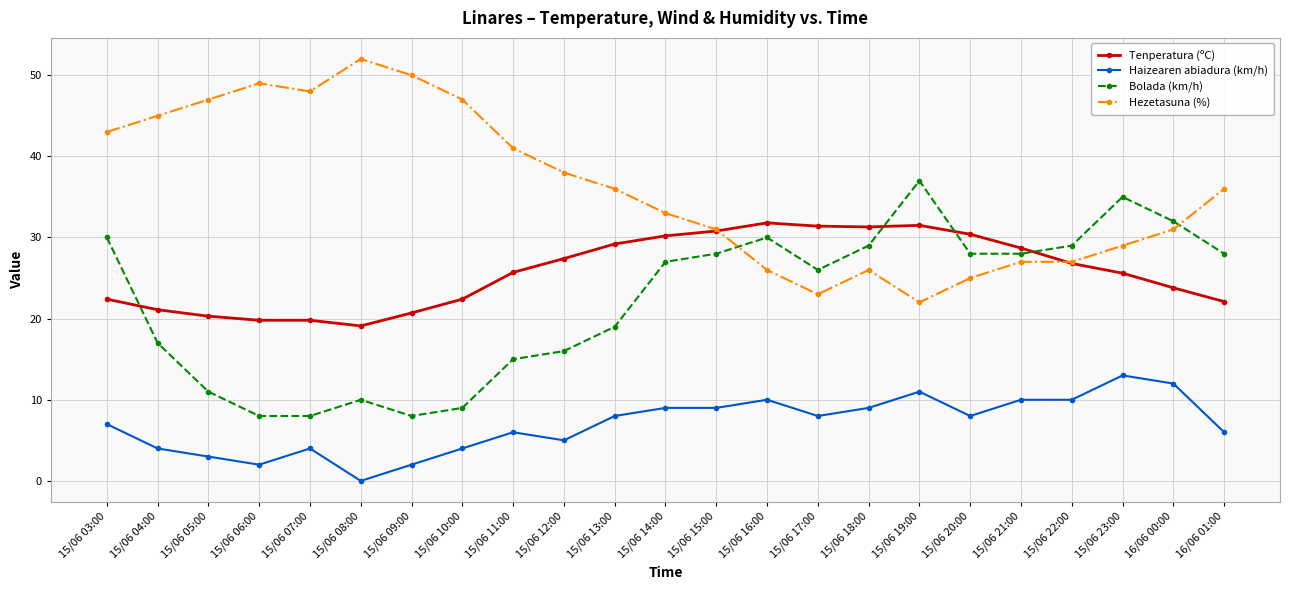

True or false: Tenperatura (ºC) has more than 0 points higher than both neighbors.

True